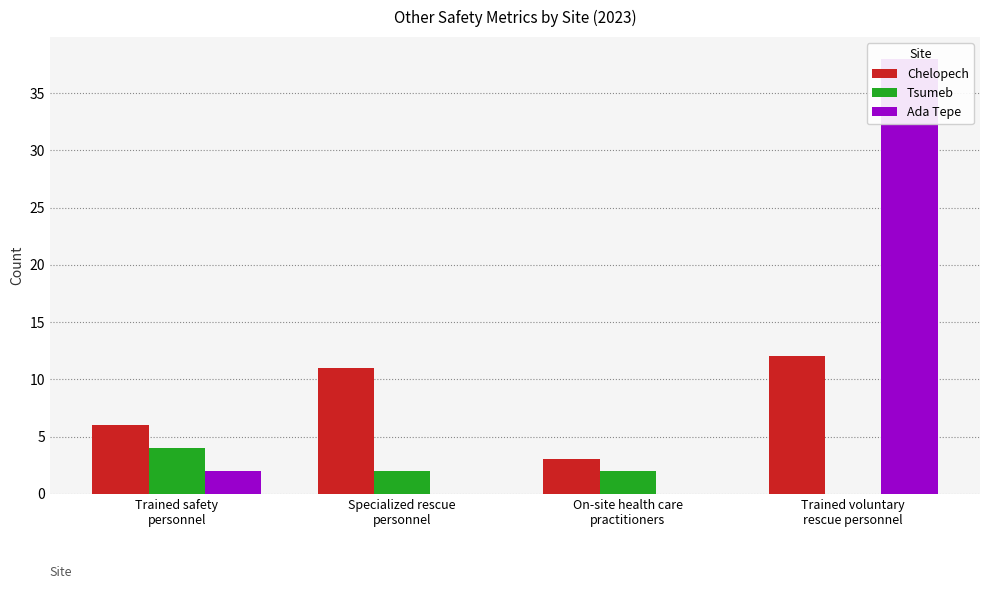

Which has a higher value, Trained voluntary
rescue personnel or Specialized rescue
personnel?

Trained voluntary
rescue personnel